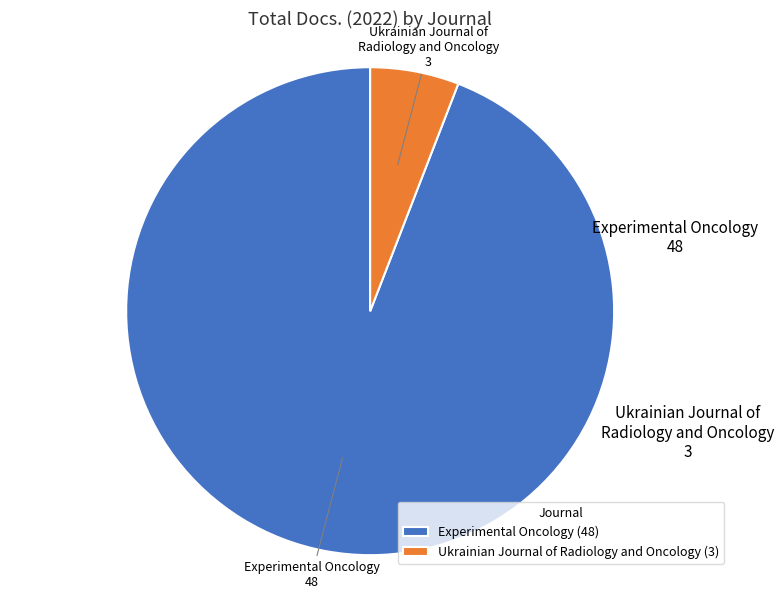

Is the sum of Ukrainian Journal of Radiology and Oncology (3) and Experimental Oncology (48) greater than half?

Yes